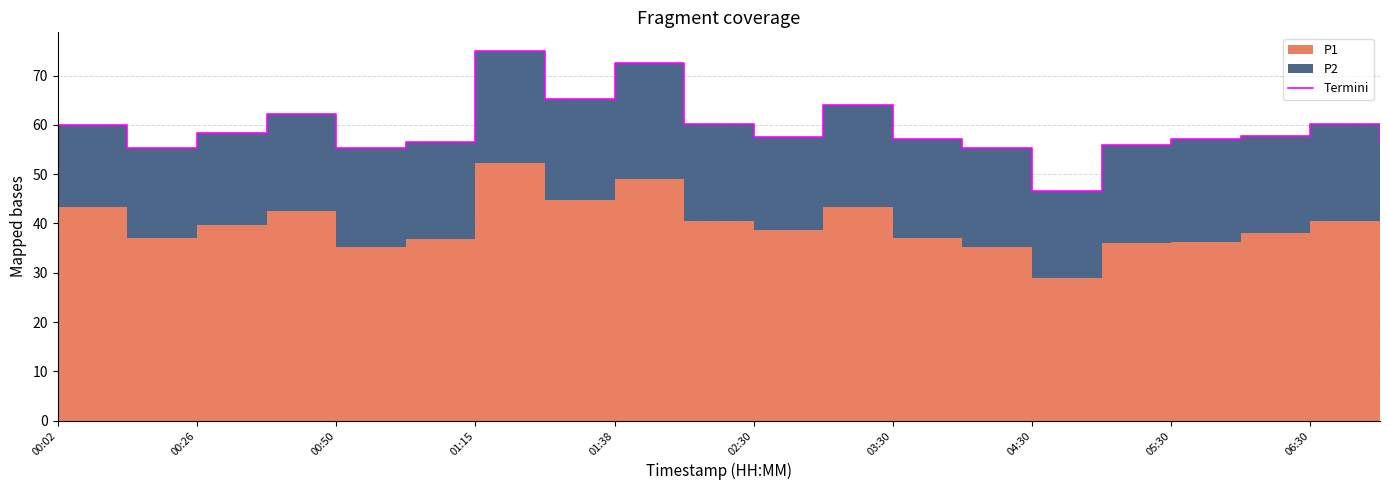

At which category does the data reach its first local valley?

00:26